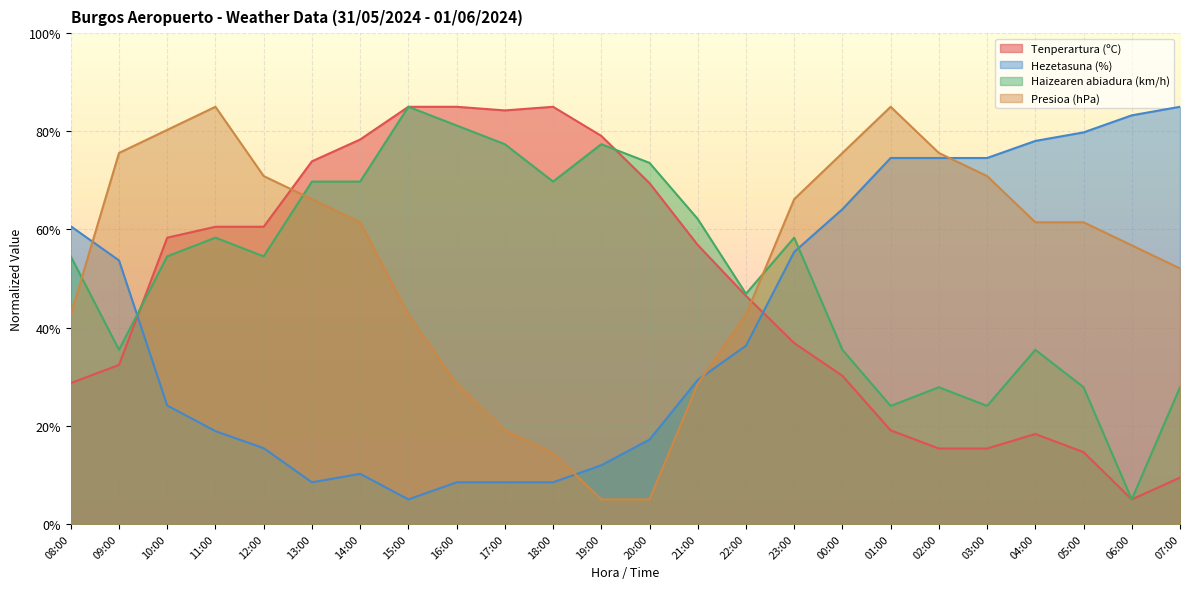

What value does the Haizearen abiadura (km/h) series have at 18:00?

69.8